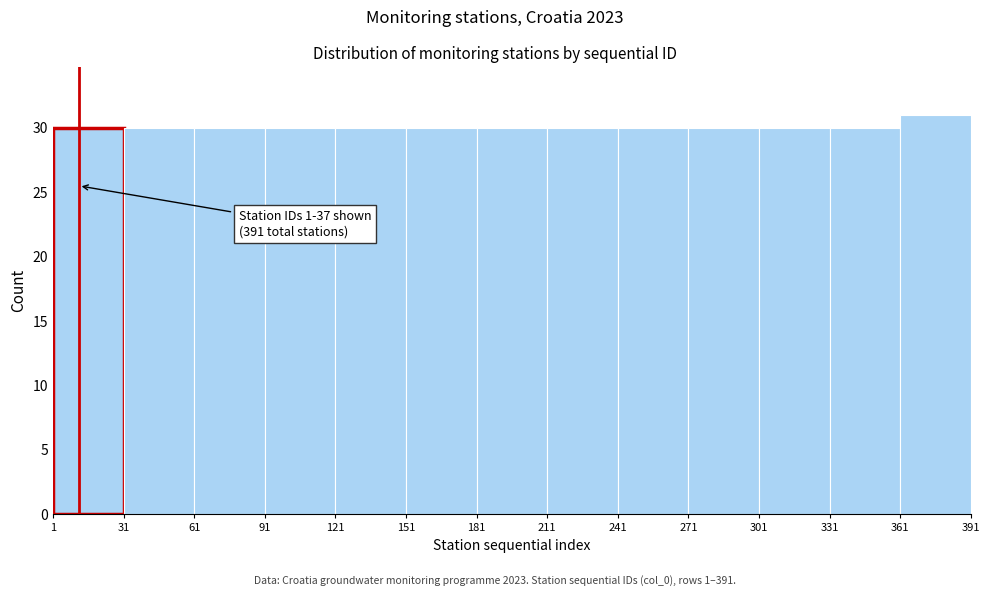

Over which range of the x-axis is the bar tallest?

361 to 391